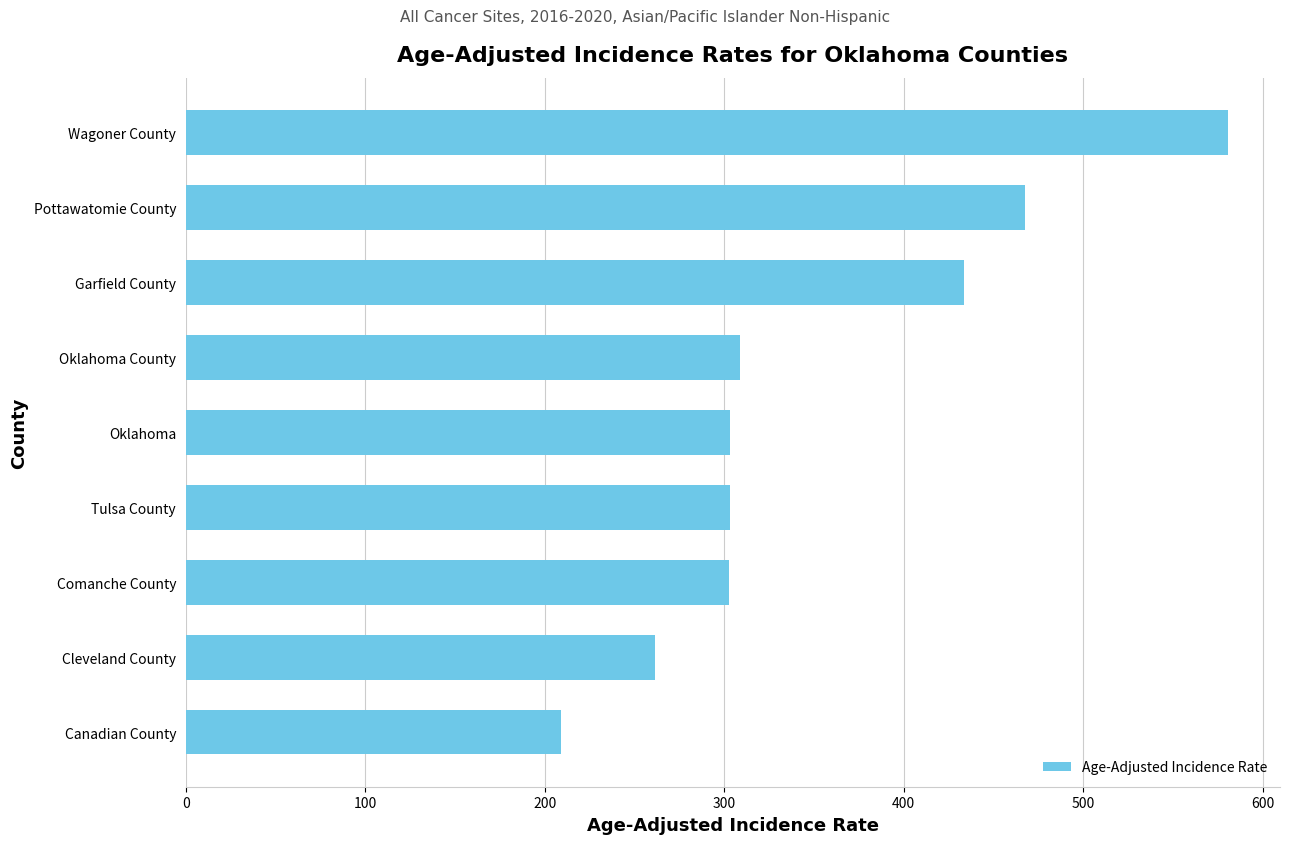

How many values exceed 303?

6